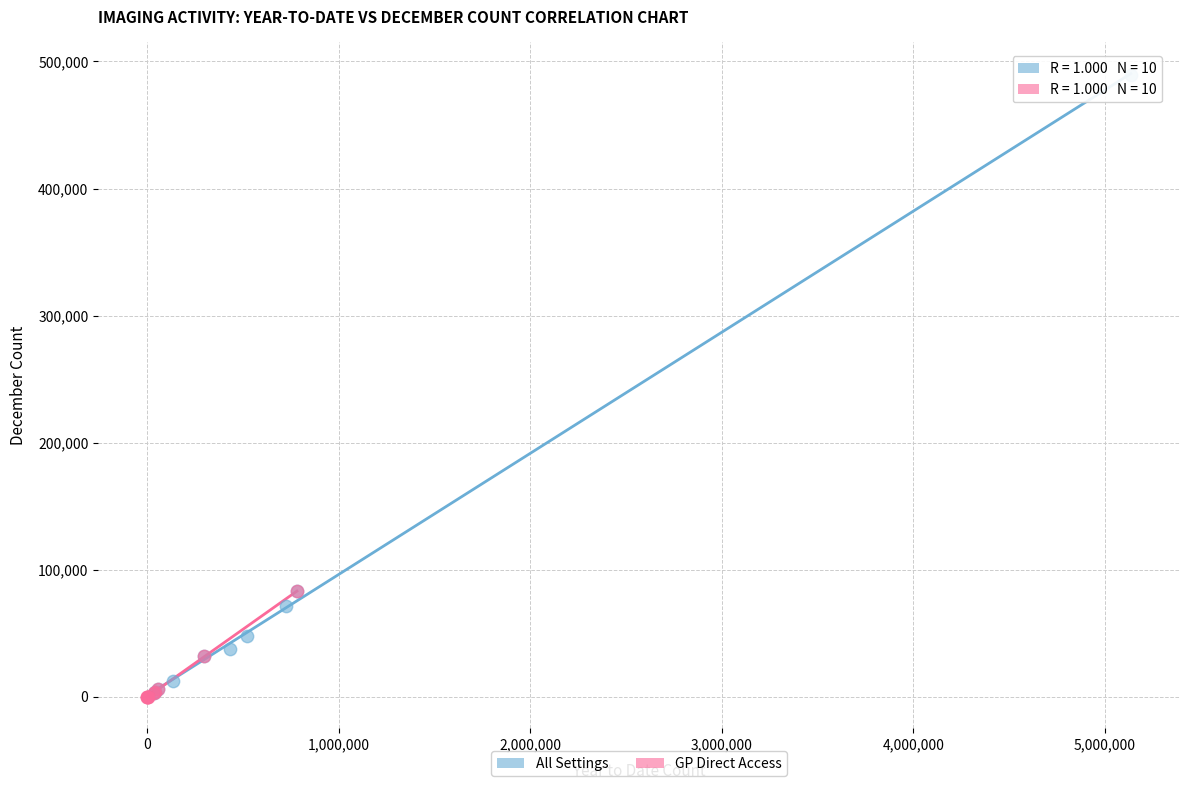

What are all the series names shown in the legend?

All Settings, GP Direct Access